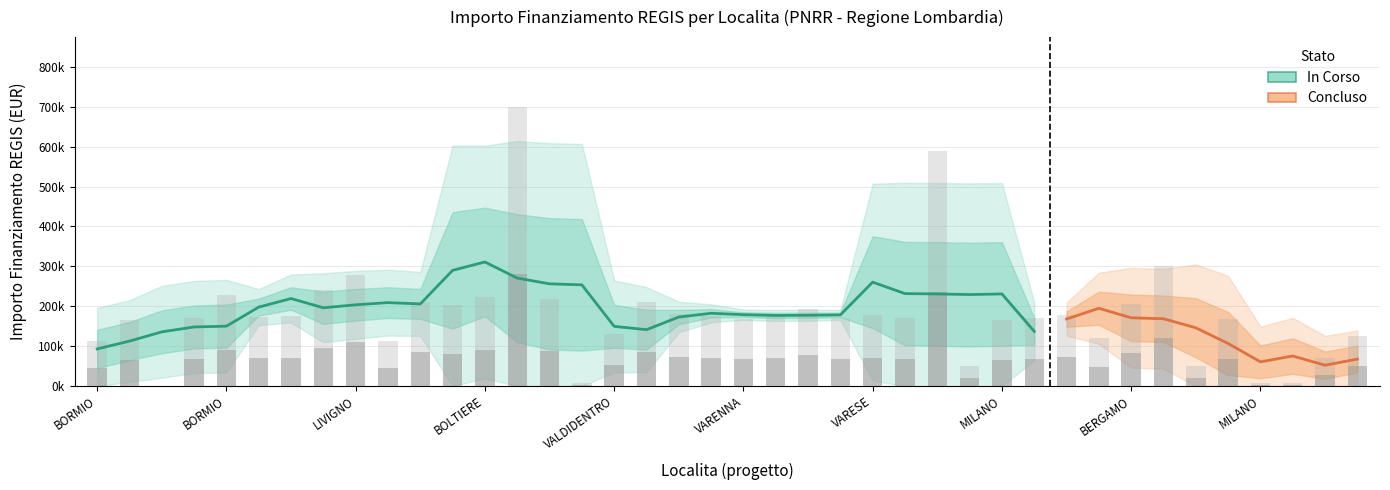

What is the difference between the second highest and second lowest values?

233138.7